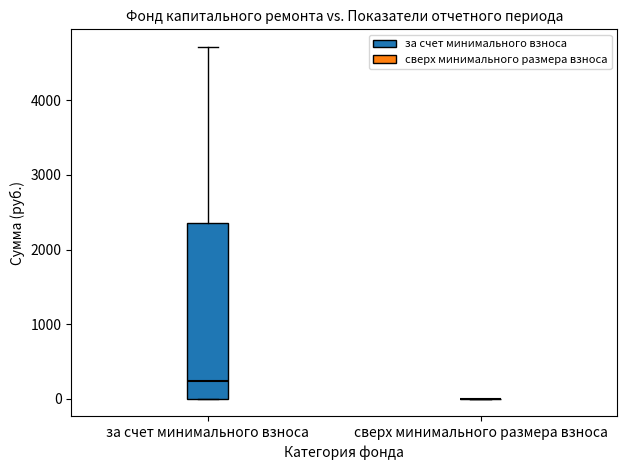

Reading left to right, transcribe this box plot: for each box, give where its median line is, the range the box spans, and where its two whiskers end, as read against the y-axis. The values are not printed on the chart, so give them approximately, as read against the axis.

за счет минимального взноса: median 200, box 0 to 2400, whiskers 0 to 4700
сверх минимального размера взноса: box collapsed to a line at 0, whiskers 0 to 0